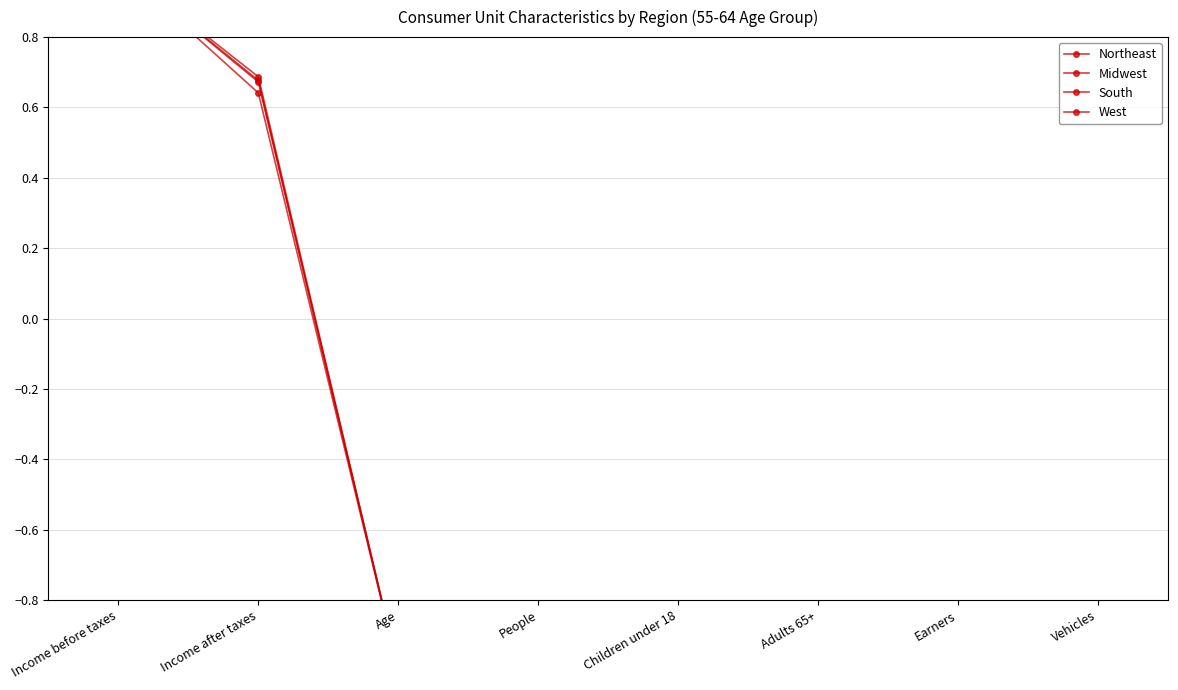

Reading right to left, list all the values displayed in this chart.

Northeast: -1.0	-1.0	-1.0	-1.0	-1.0	-1.0	0.6	1.0
Midwest: -1.0	-1.0	-1.0	-1.0	-1.0	-1.0	0.7	1.0
South: -1.0	-1.0	-1.0	-1.0	-1.0	-1.0	0.7	1.0
West: -1.0	-1.0	-1.0	-1.0	-1.0	-1.0	0.7	1.0